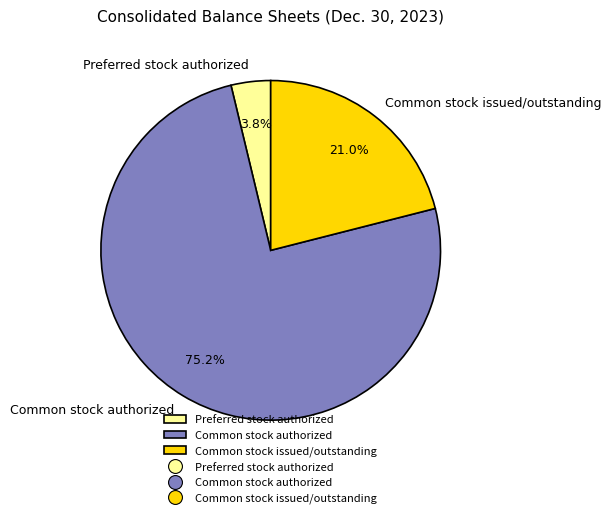

Combined, do Common stock issued/outstanding and Common stock authorized account for over 50%?

Yes